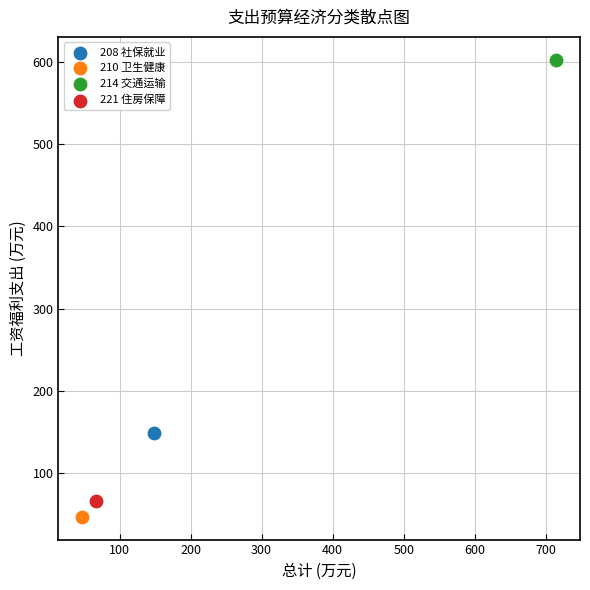

Which series contains the lowest Y value?

210 卫生健康